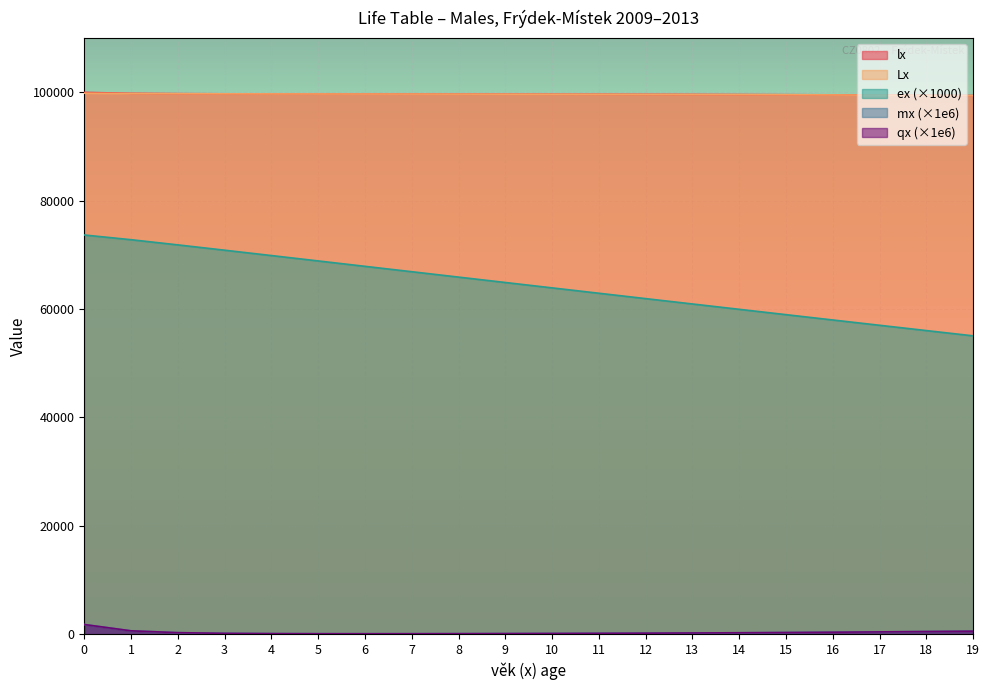

True or false: ex has a value of 68888.1 at 5.

True